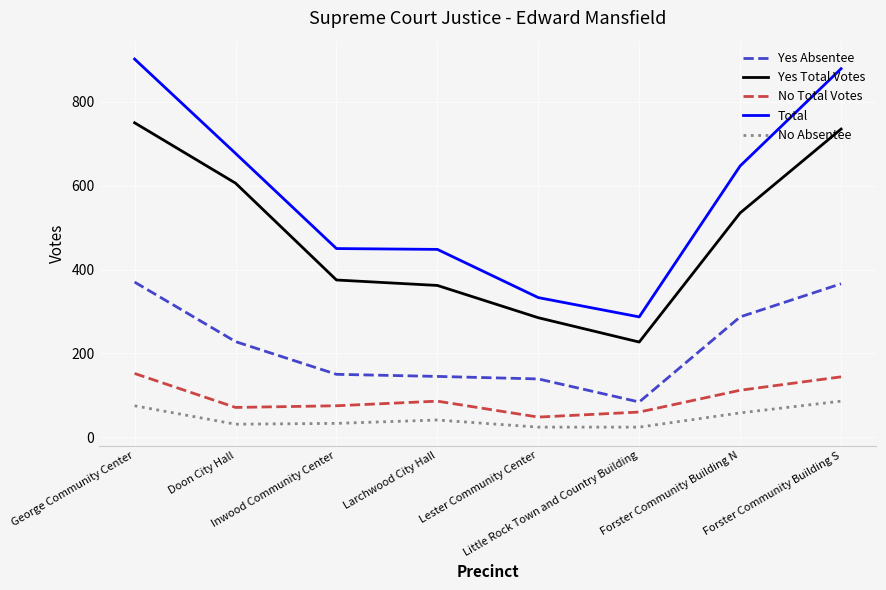

At which label is Yes Total Votes closest to 488?

Forster Community Building N